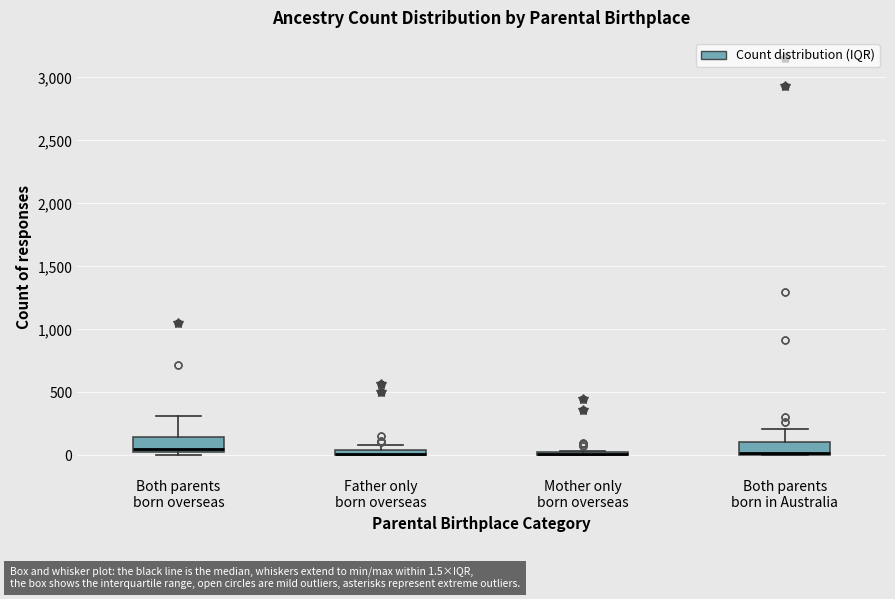

Where is the upper edge of the box for Both parents born overseas on the y-axis? The values are not printed on the chart, so give them approximately, as read against the axis.

150